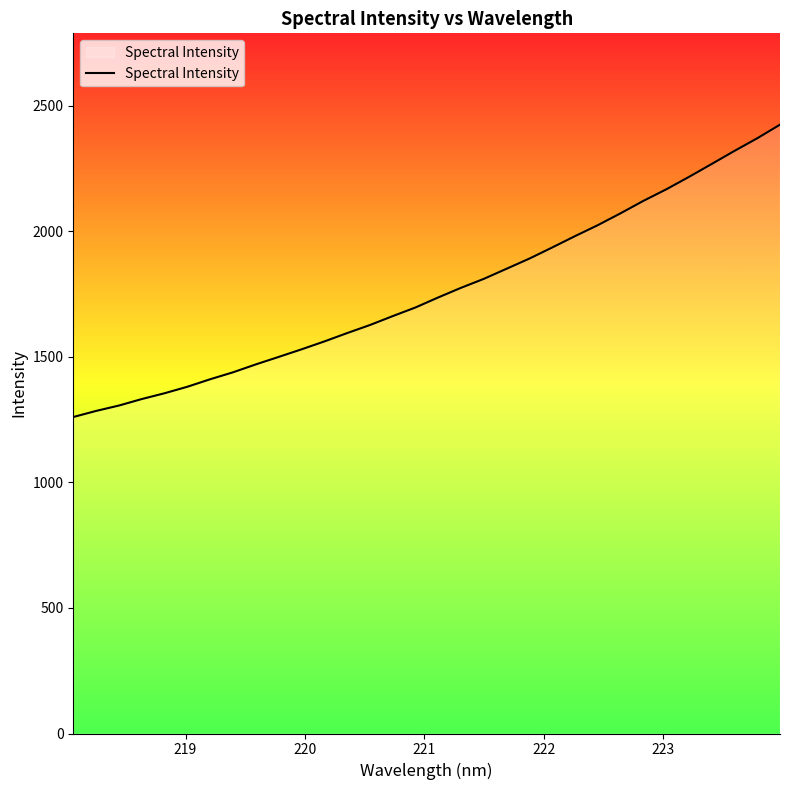

What is the sum of all values?

56391.6